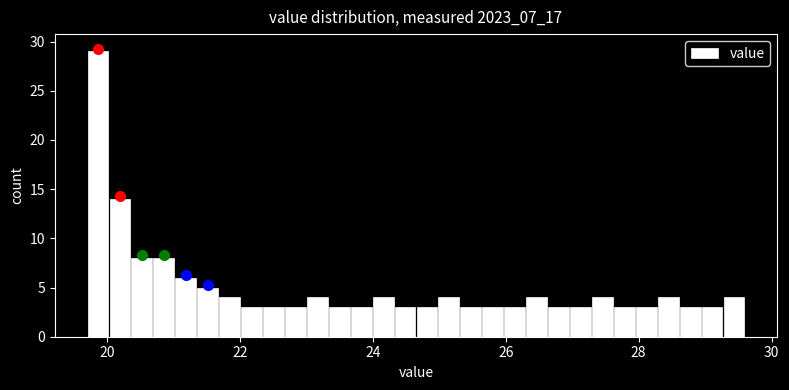

Read against the x-axis, roughly where is the centre of the tallest bar?

19.8